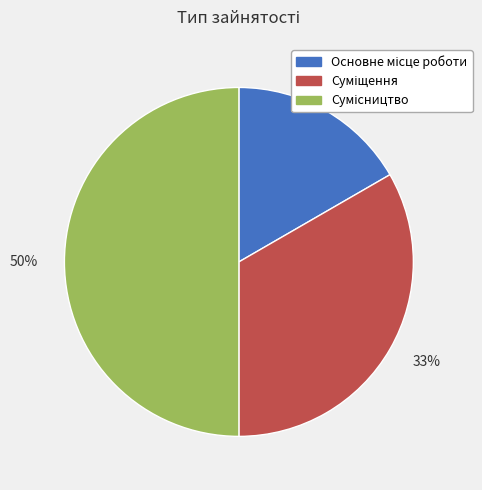

To the nearest percent, what is the average slice percentage?

33%